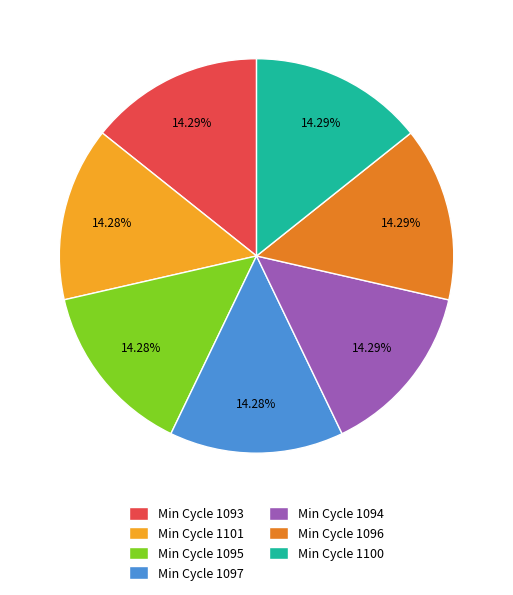

Approximately how many times larger is the value at Min Cycle 1094 compared to Min Cycle 1100?

1.0